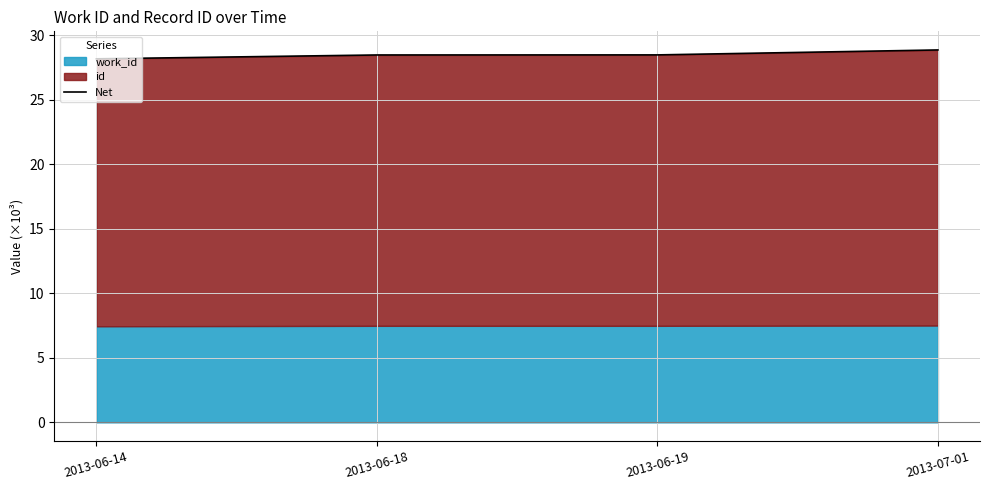

What is the ratio of the value at 2013-06-18 to the value at 2013-06-14?

1.0